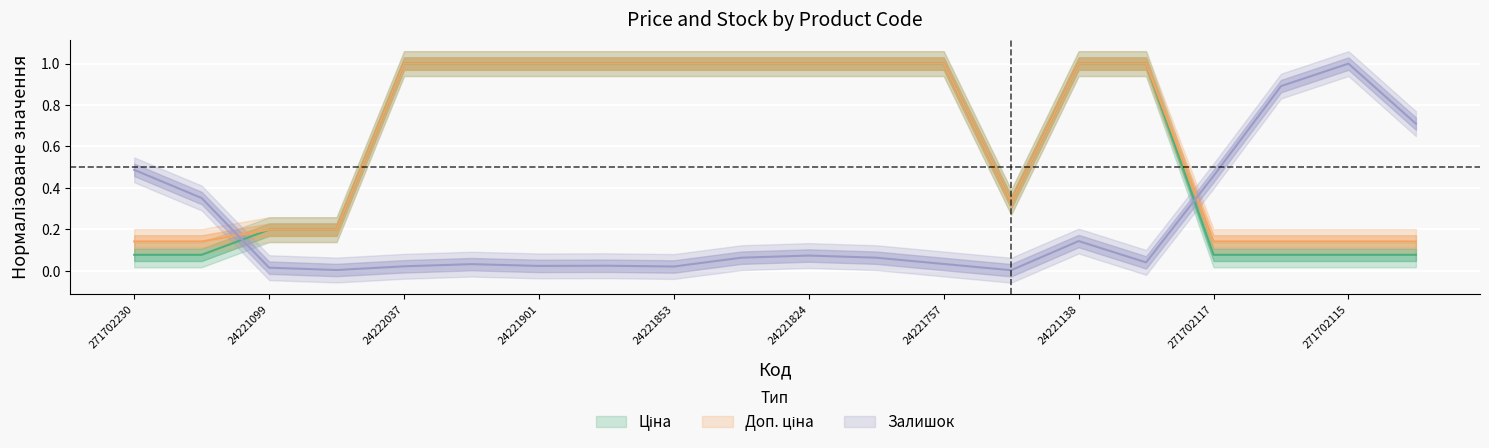

Reading right to left, what are all the values shown in this chart?

Ціна: 271702114=0.1	271702115=0.1	271702116=0.1	271702117=0.1	24221012=1.0	24221138=1.0	24221655=0.3	24221757=1.0	24221758=1.0	24221824=1.0	24221830=1.0	24221853=1.0	24221856=1.0	24221901=1.0	24222031=1.0	24222037=1.0	24221043=0.2	24221099=0.2	271702229=0.1	271702230=0.1
Доп. ціна: 271702114=0.1	271702115=0.1	271702116=0.1	271702117=0.1	24221012=1.0	24221138=1.0	24221655=0.3	24221757=1.0	24221758=1.0	24221824=1.0	24221830=1.0	24221853=1.0	24221856=1.0	24221901=1.0	24222031=1.0	24222037=1.0	24221043=0.2	24221099=0.2	271702229=0.1	271702230=0.1
Залишок: 271702114=0.7	271702115=1.0	271702116=0.9	271702117=0.5	24221012=0.0	24221138=0.1	24221655=0.0	24221757=0.0	24221758=0.1	24221824=0.1	24221830=0.1	24221853=0.0	24221856=0.0	24221901=0.0	24222031=0.0	24222037=0.0	24221043=0.0	24221099=0.0	271702229=0.4	271702230=0.5